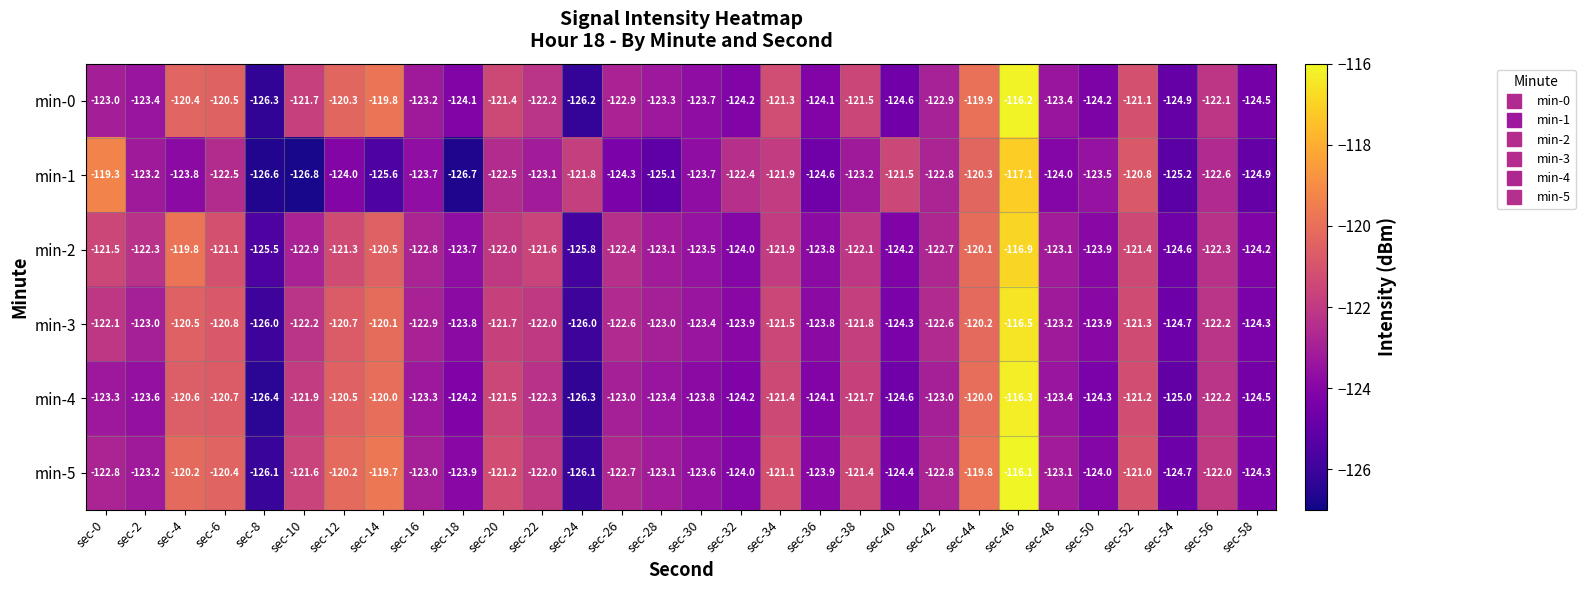

Is it true that min-0 equals -124.5 at sec-58?

True